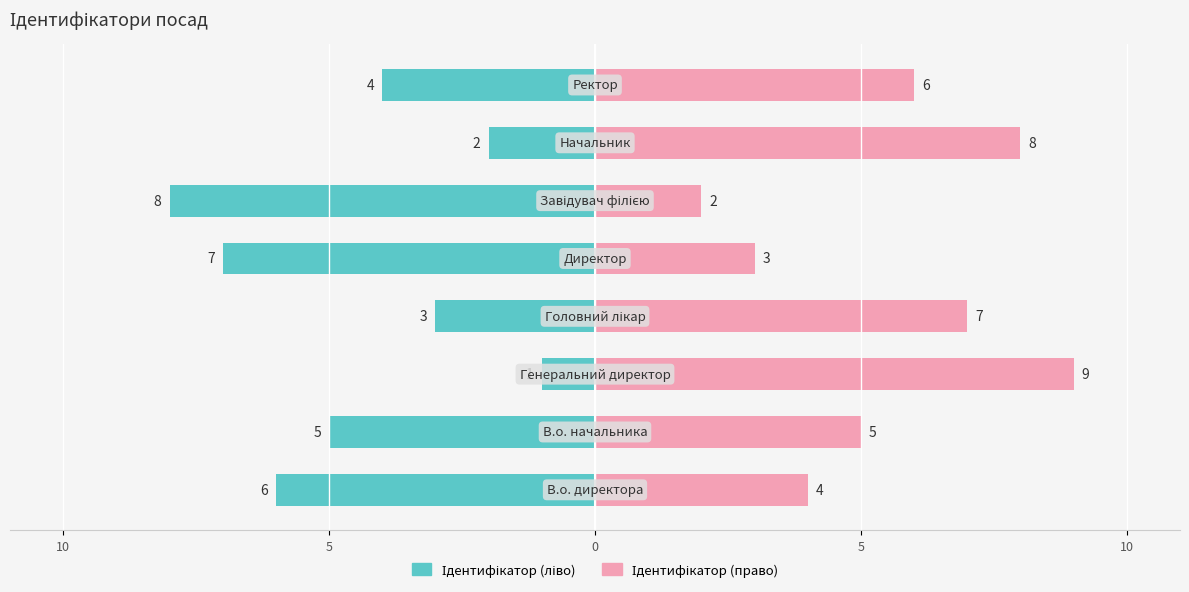

What are all the series names shown in the legend?

Ідентифікатор (ліво), Ідентифікатор (право)